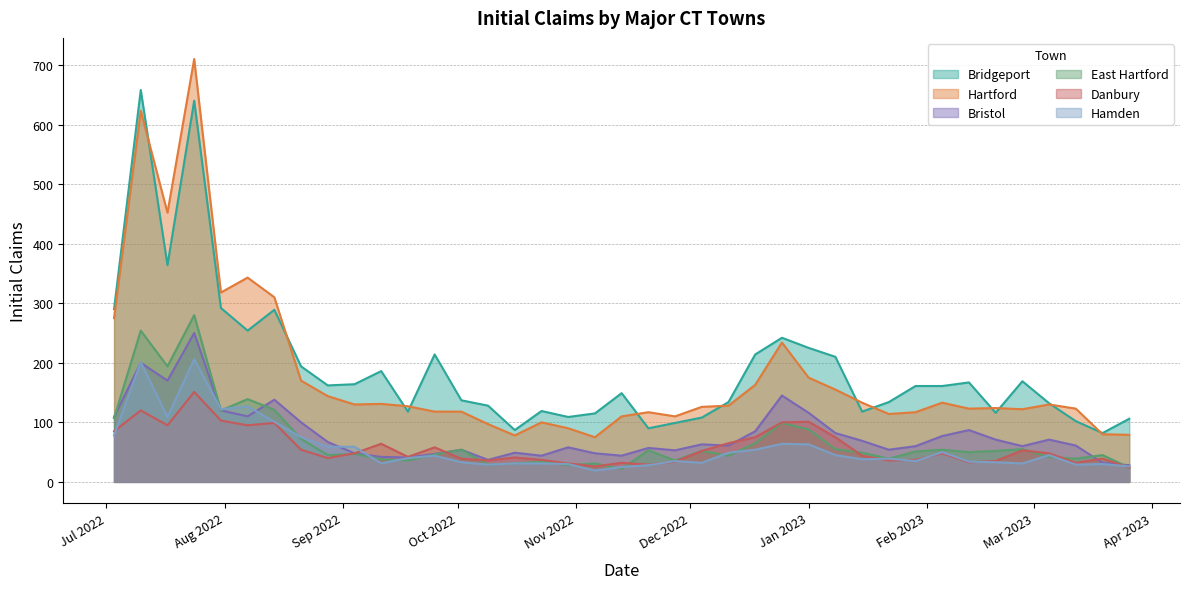

What is the sum of the Bridgeport values at 2022-12-25 and 2022-11-27?

341